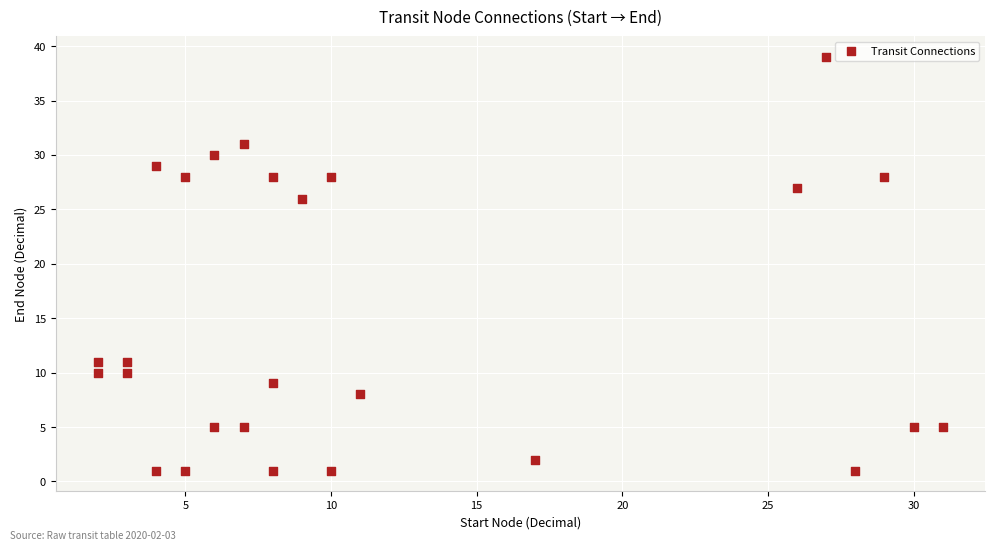

What Y value in the scatter plot is closest to 20?

26